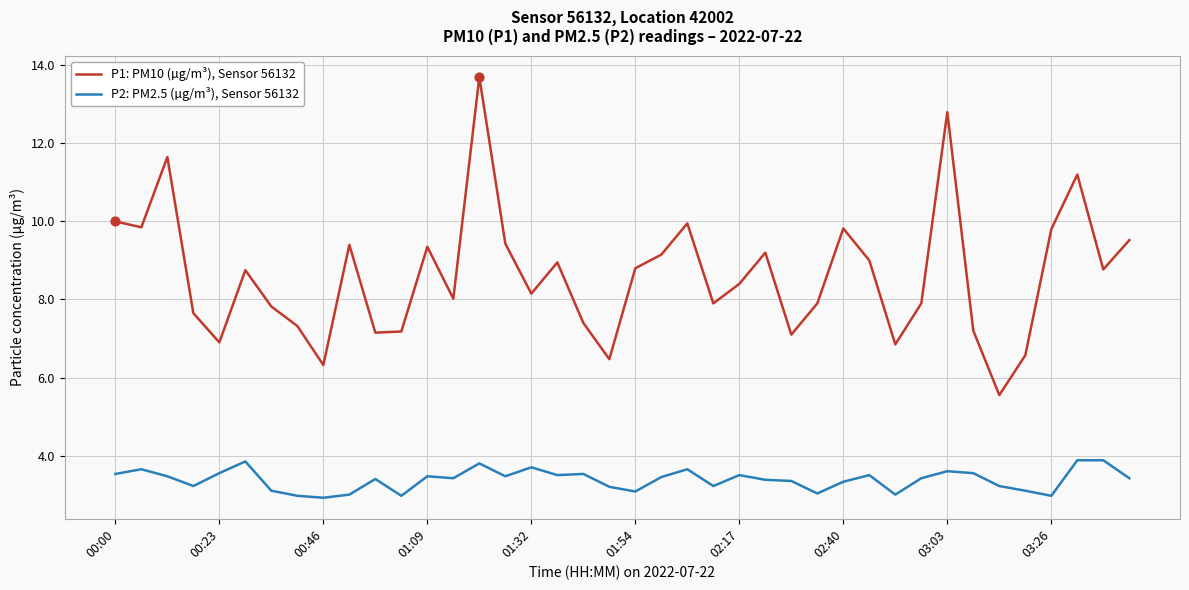

Which series has the largest total across all categories?

P1: PM10 (µg/m³), Sensor 56132